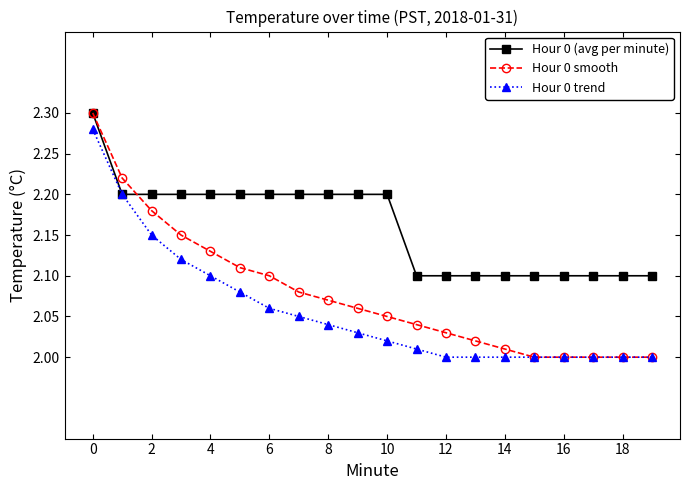

Which series has the widest spread of values?

Hour 0 smooth